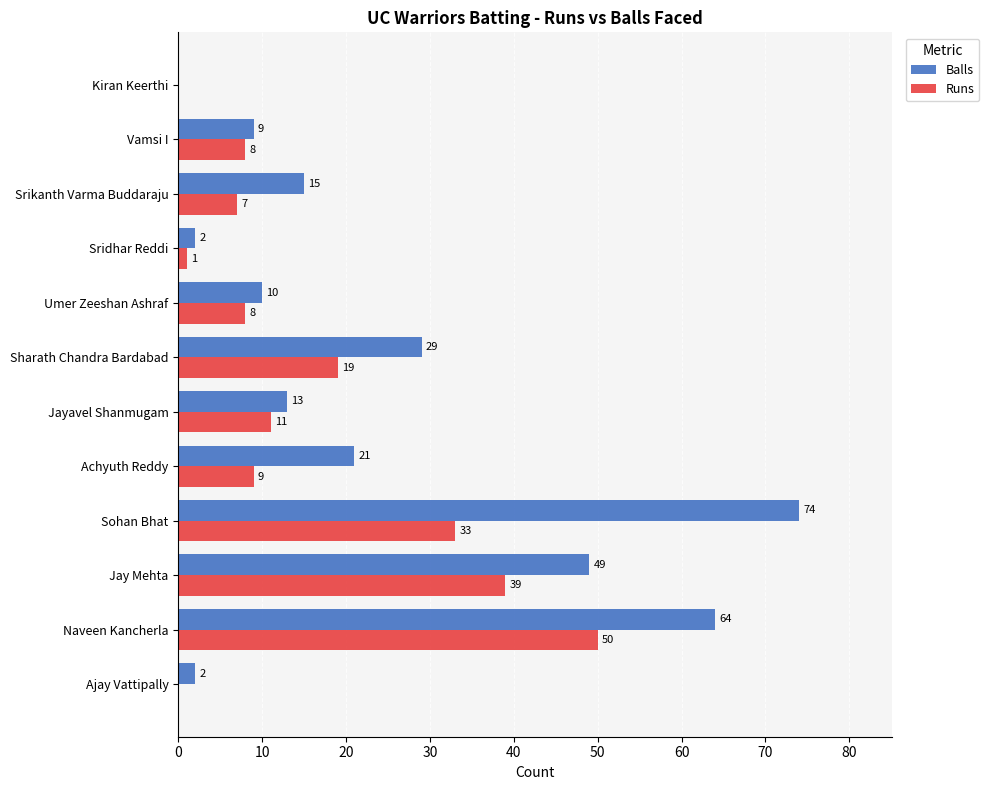

What is the total value across all series at Umer Zeeshan Ashraf?

18